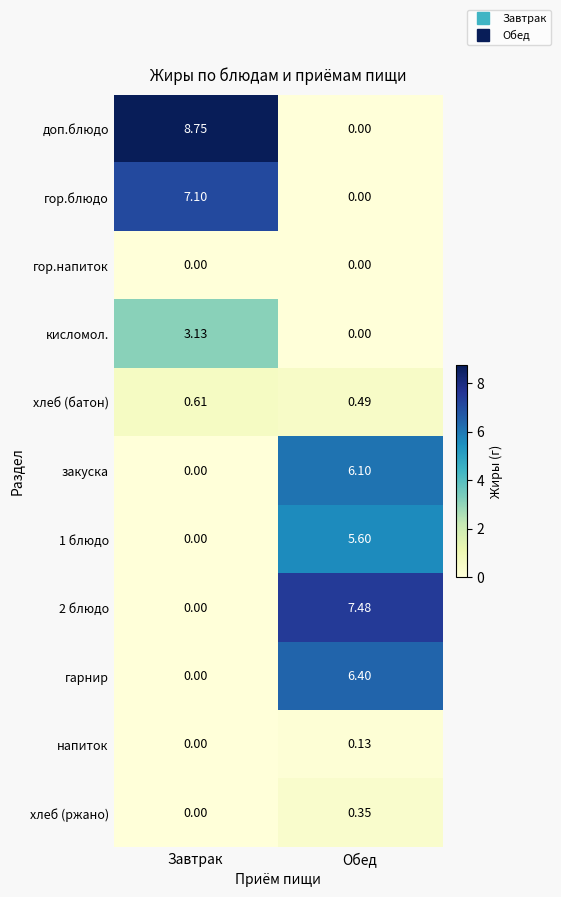

At which label is закуска closest to 3?

Завтрак